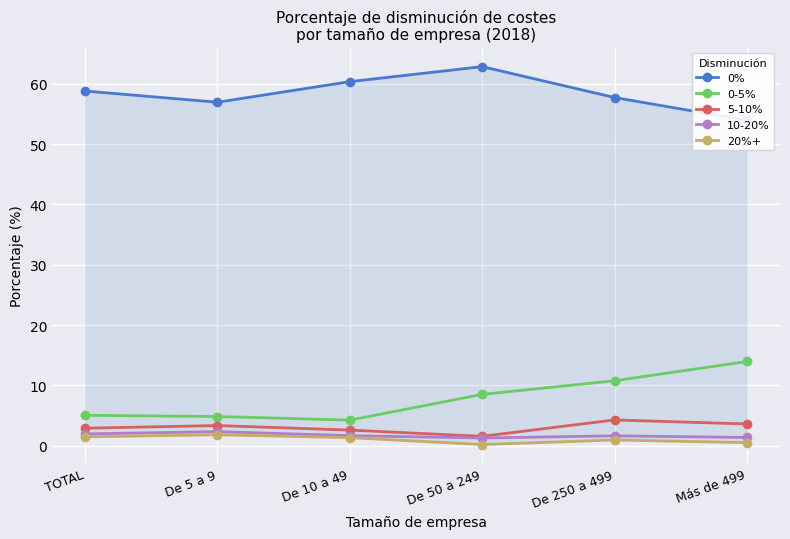

At how many categories does at least one series exceed 12?

6